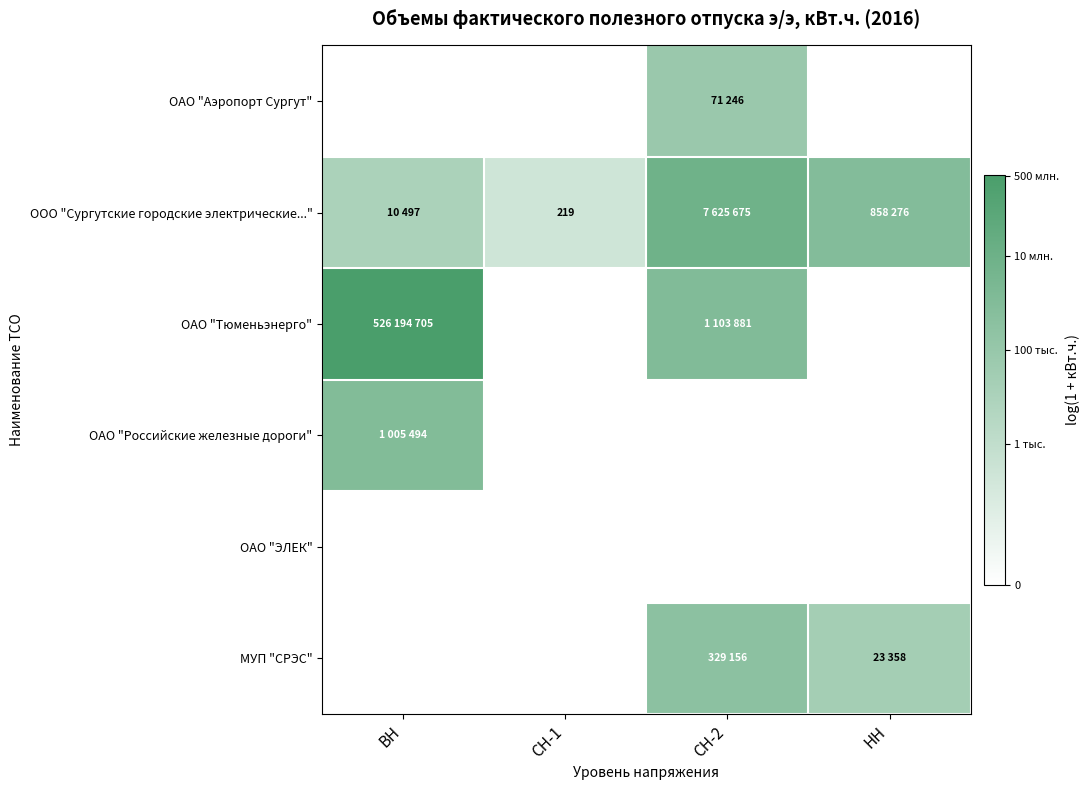

At which category is the sum across all series the highest?

СН-2